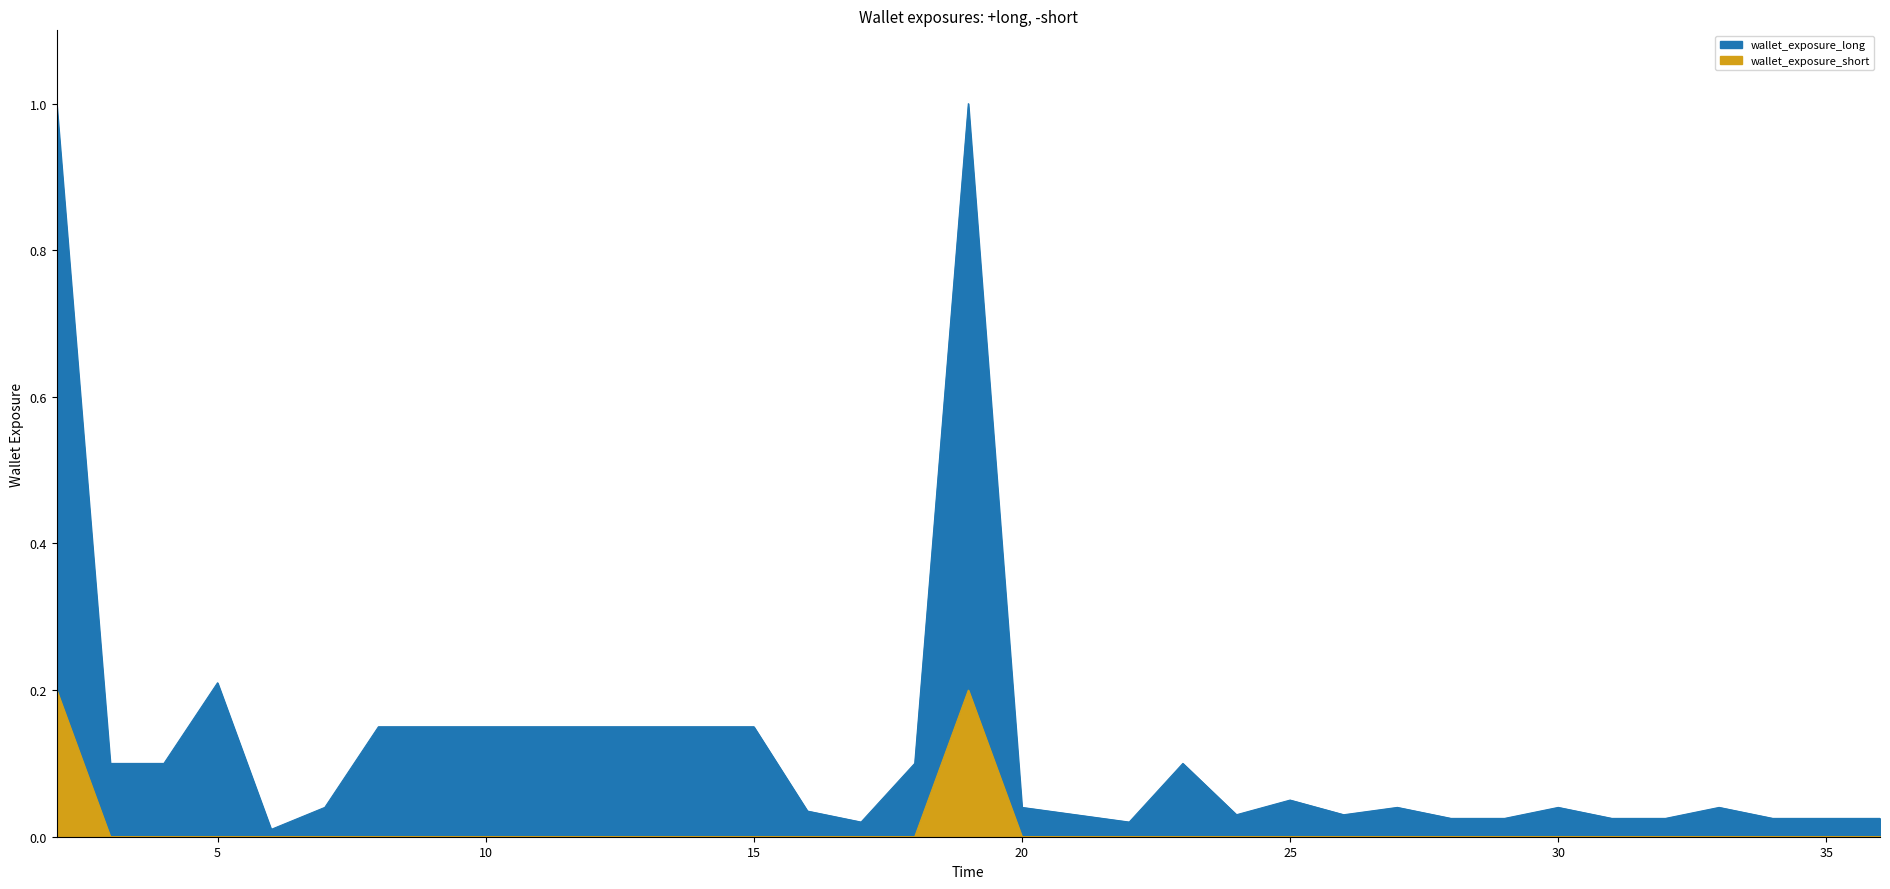

Reading left to right, what are all the values shown in this chart?

2=1.0	3=0.1	4=0.1	5=0.2	6=0.0	7=0.0	8=0.1	9=0.1	10=0.1	11=0.1	12=0.1	13=0.1	14=0.1	15=0.1	16=0.0	17=0.0	18=0.1	19=1.0	20=0.0	22=0.0	23=0.1	24=0.0	25=0.1	26=0.0	27=0.0	28=0.0	29=0.0	30=0.0	31=0.0	32=0.0	33=0.0	34=0.0	35=0.0	36=0.0